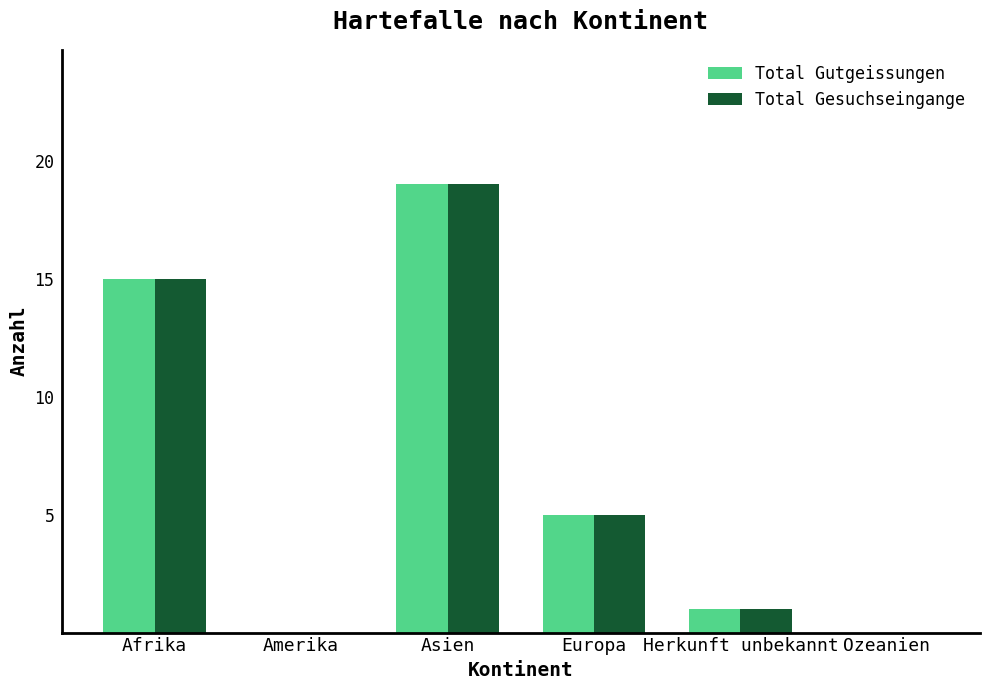

How many groups of bars are there?

6